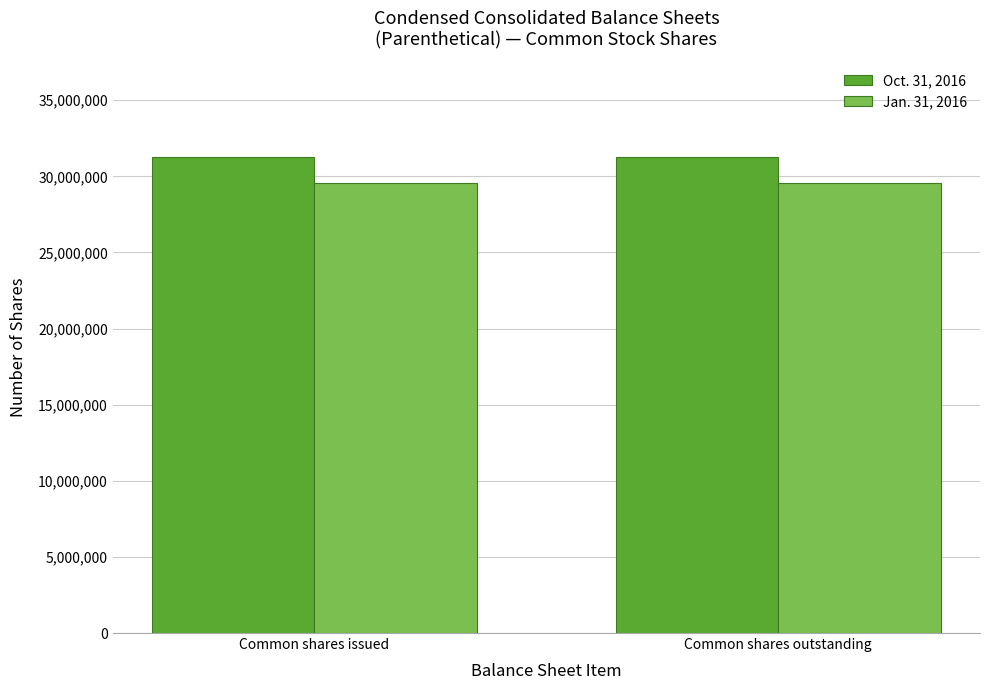

How many bars are there in total?

4